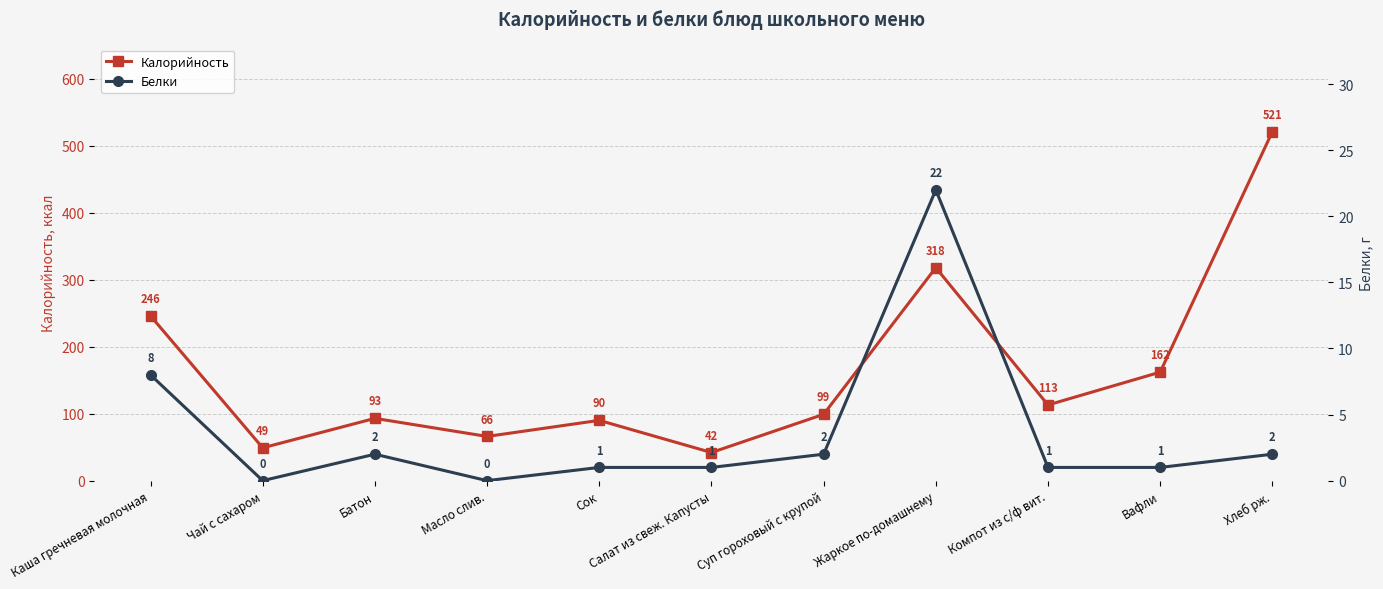

Is the value of Калорийность at Вафли greater than the value of Белки at Вафли?

Yes